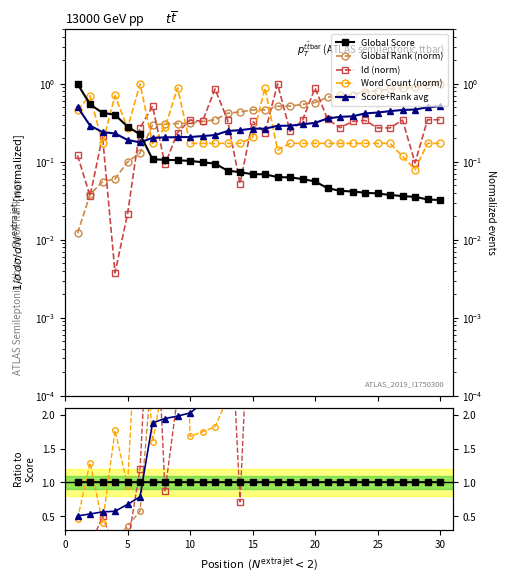

What is the value of the Global Rank (norm) point at the 30th from the left?

1.0